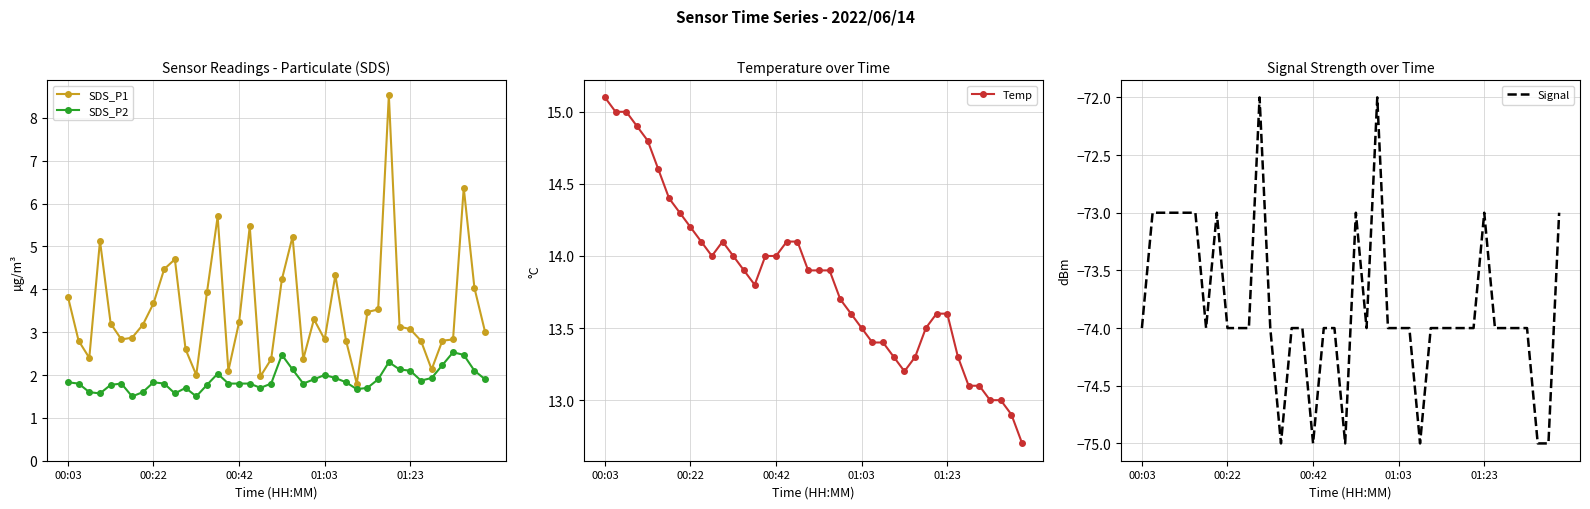

What is the highest value of the Temp series?

15.1